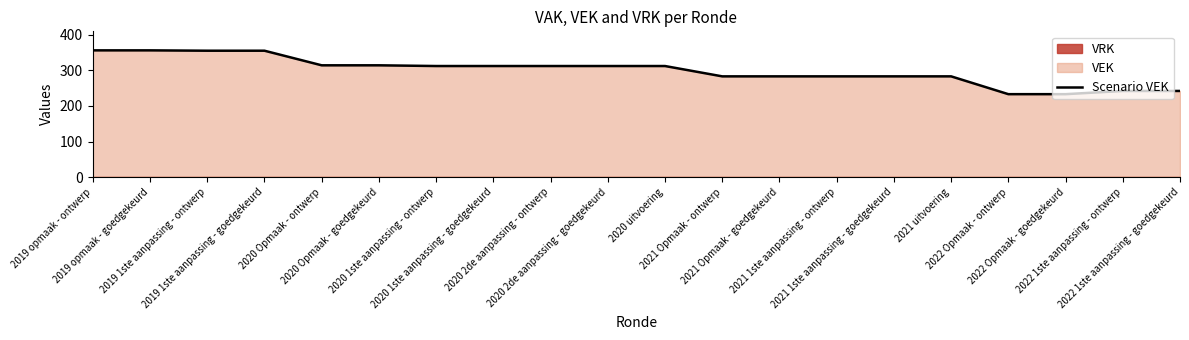

What is the sum of the values at 2020 Opmaak - ontwerp and 2022 Opmaak - ontwerp?

547